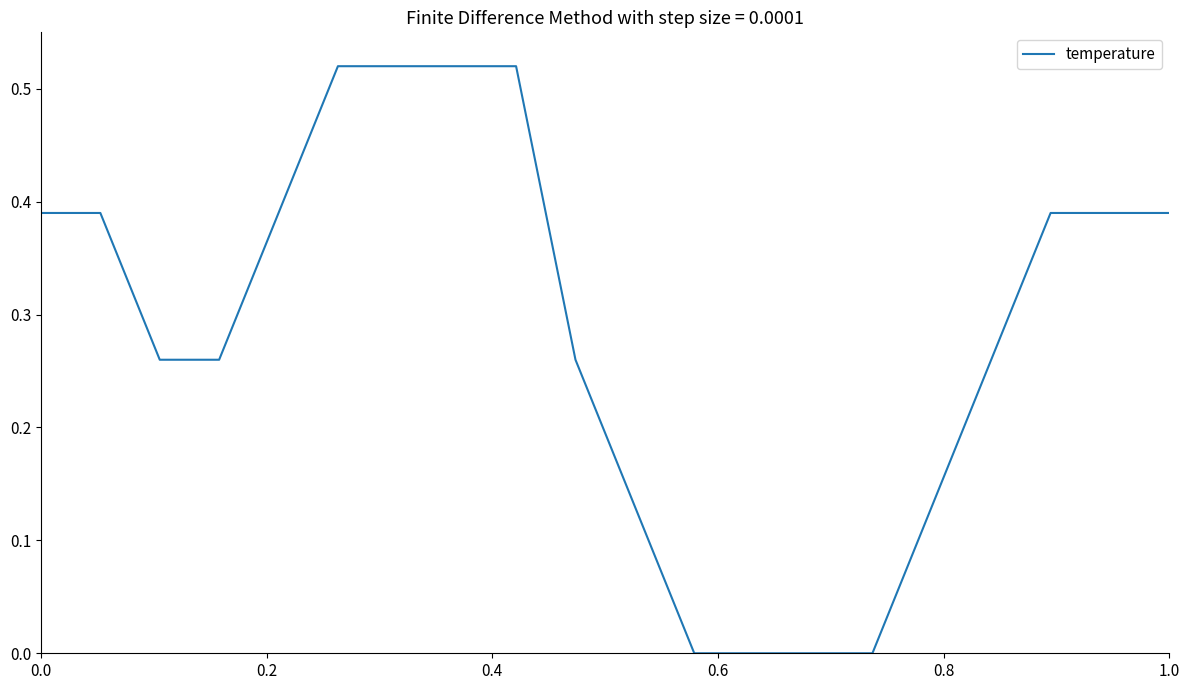

Count the values in the range 0 to 1.

20